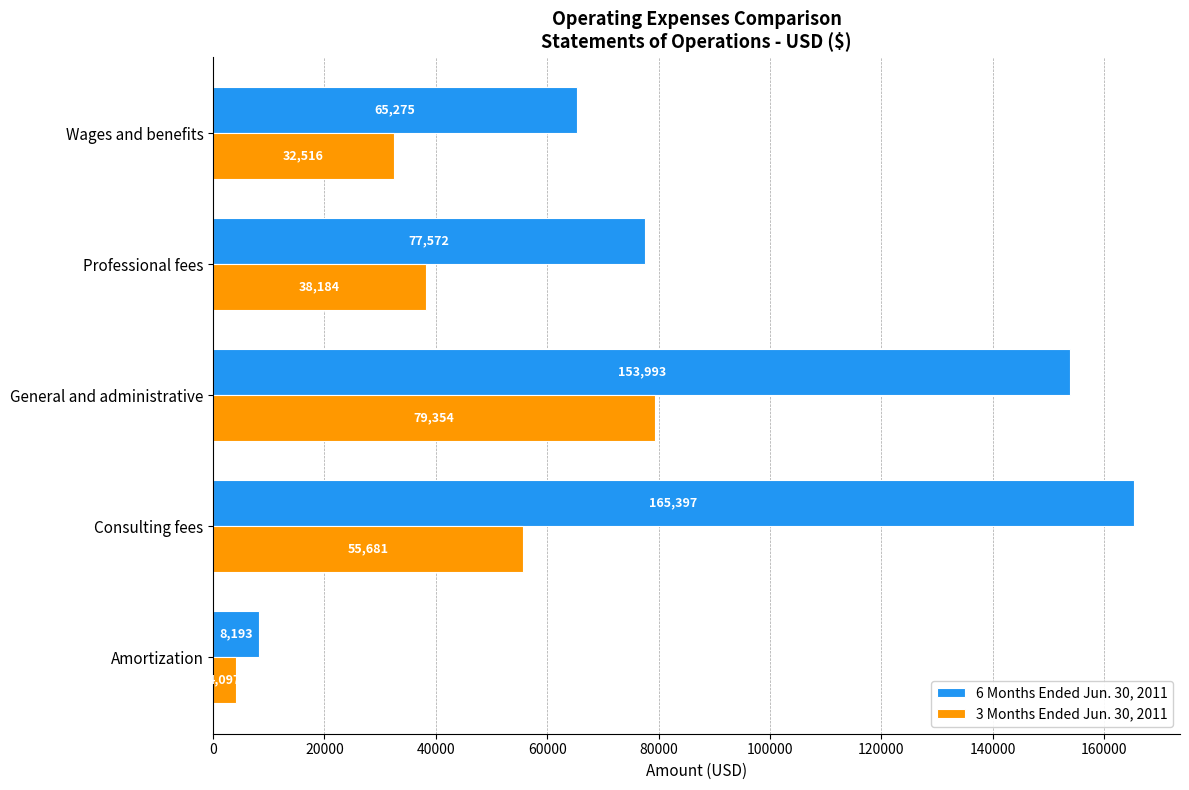

What is the maximum value shown in the chart?

165397